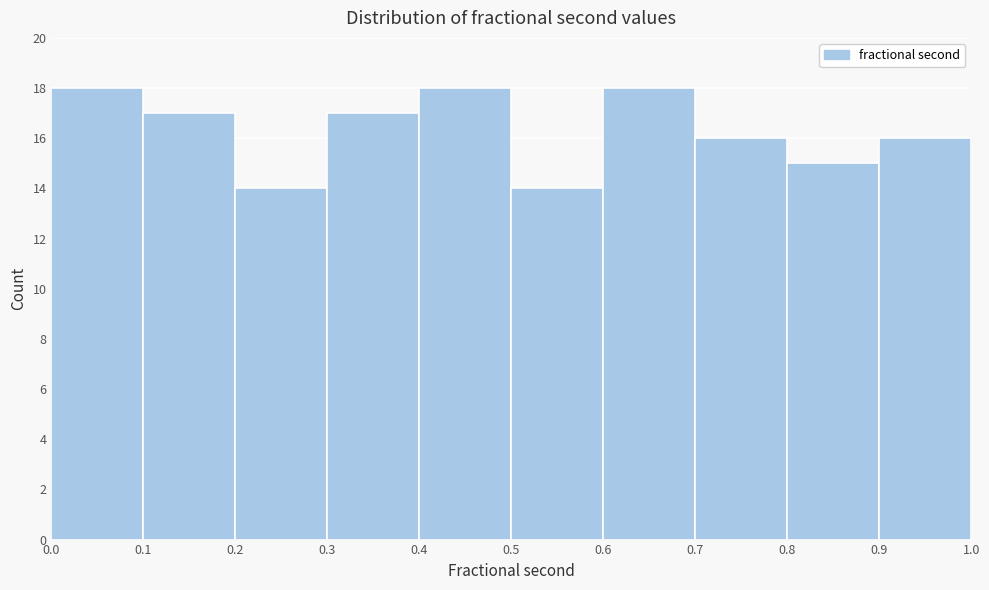

What is the height of the bar covering 0.7 to 0.8 on the x-axis? The values are not printed on the chart, so give them approximately, as read against the axis.

16